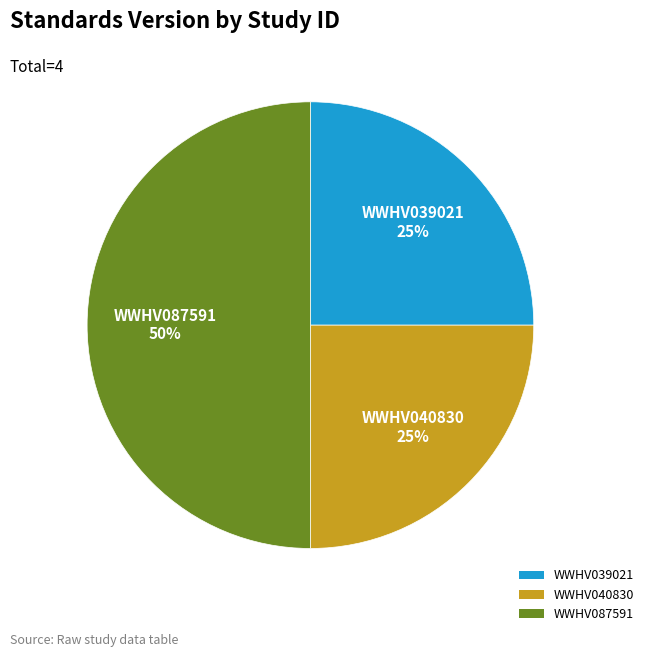

To the nearest percent, what is the average slice percentage?

33%